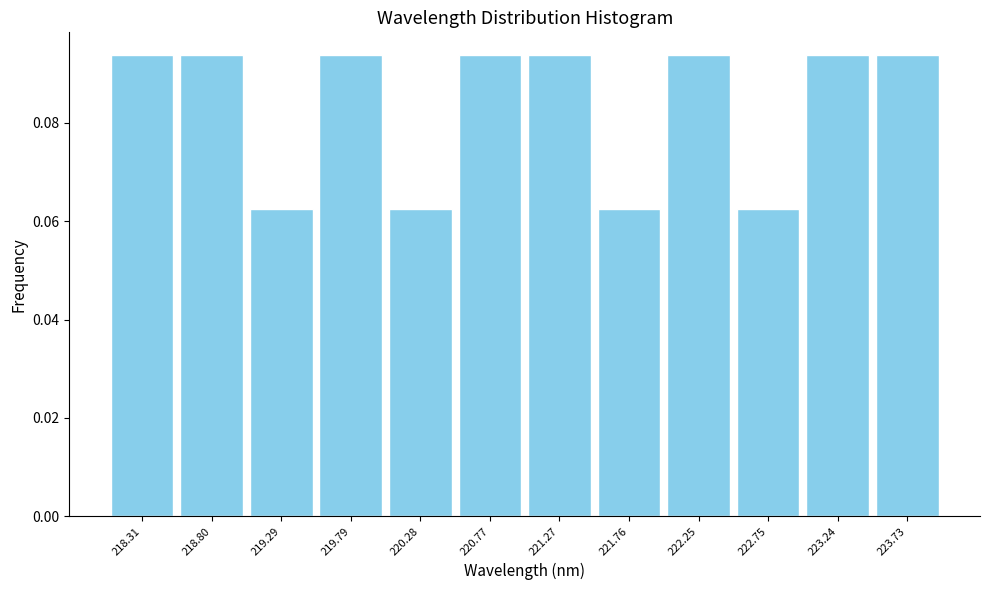

What is the height of the bar covering 223.00 to 223.50 on the x-axis? Neither the bar edges nor the heights are printed on the chart, so give them approximately, as read against the axes.

0.094